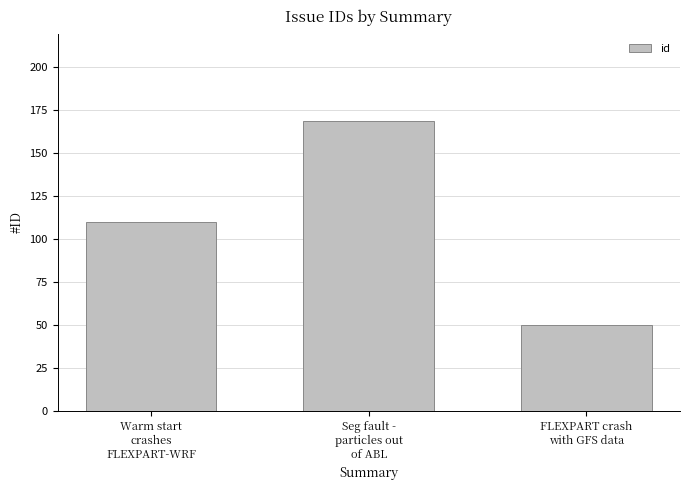

What is the difference between the maximum and minimum values?

119